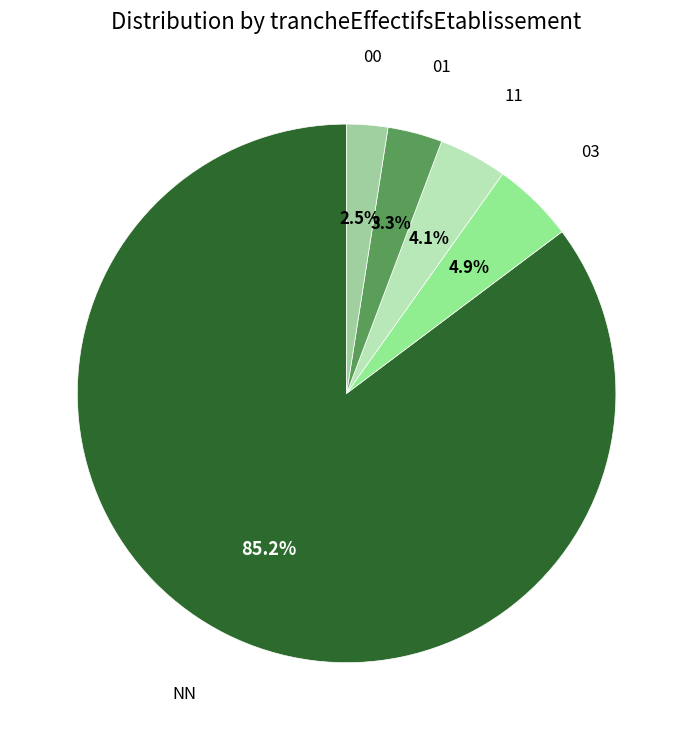

Rank the categories by value from lowest to highest.

00, 01, 11, 03, NN